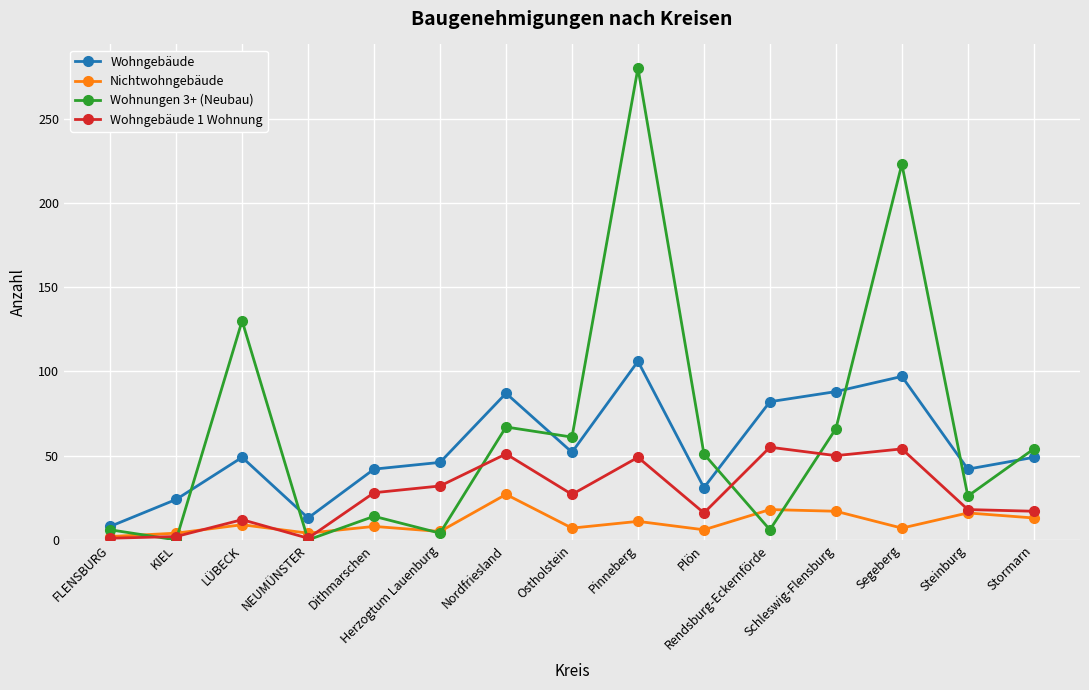

Rank the series by their average value, from lowest to highest.

Nichtwohngebäude, Wohngebäude 1 Wohnung, Wohngebäude, Wohnungen 3+ (Neubau)